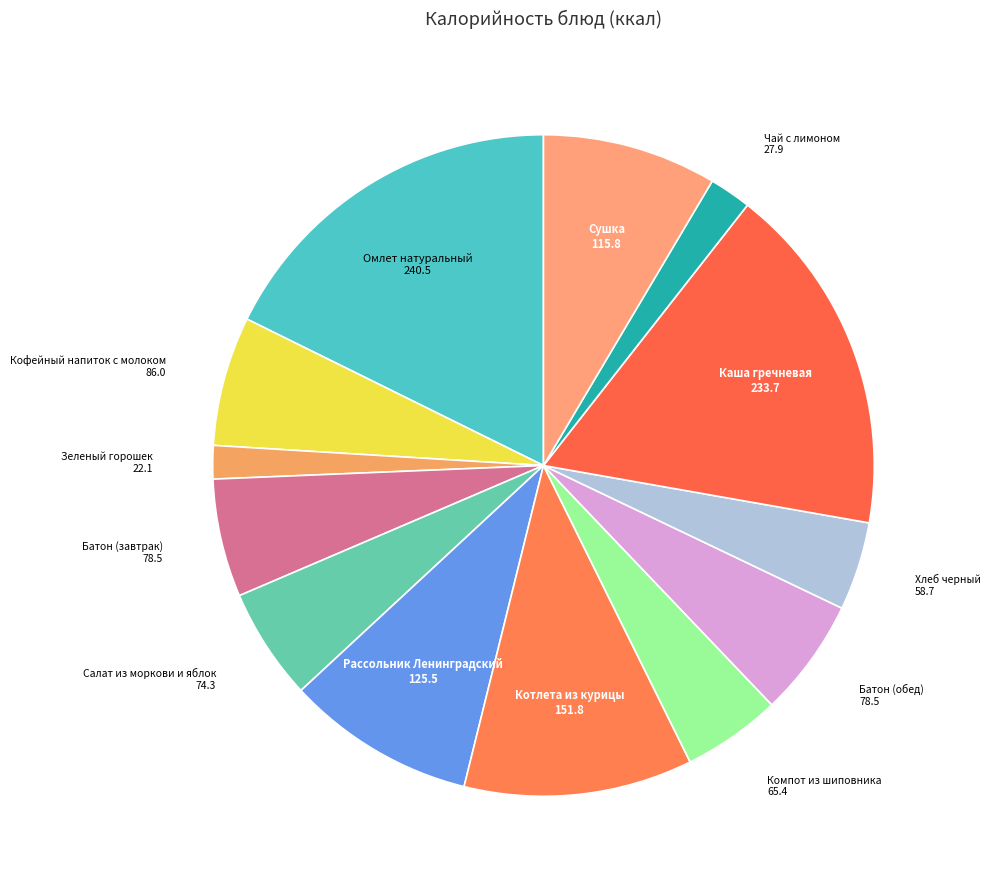

Which category has the biggest portion of the pie?

Омлет натуральный